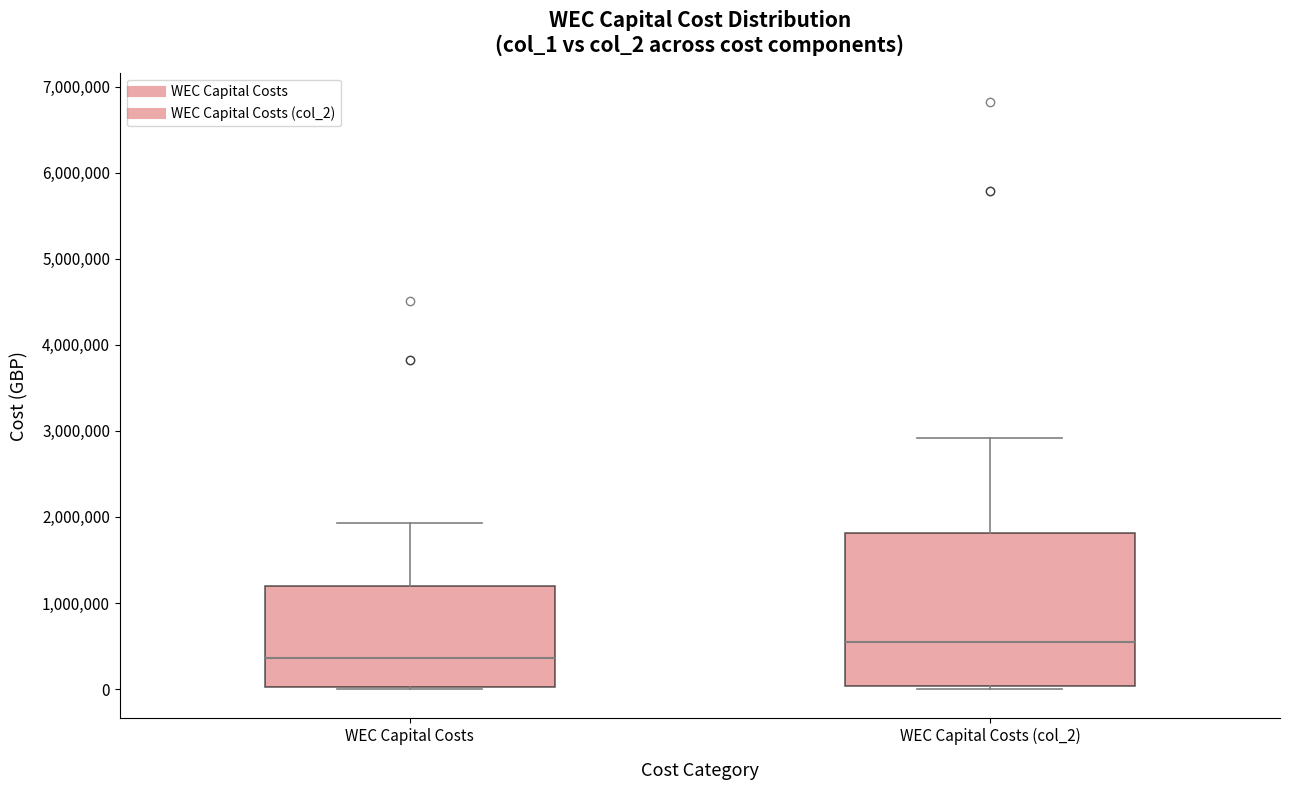

Reading left to right, transcribe this box plot: for each box, give where its median line is, the range the box spans, and where its two whiskers end, as read against the y-axis. The values are not printed on the chart, so give them approximately, as read against the axis.

WEC Capital Costs: median 400000, box 0 to 1200000, whiskers 0 to 1900000
WEC Capital Costs (col_2): median 600000, box 0 to 1800000, whiskers 0 (just below the box's lower edge) to 2900000